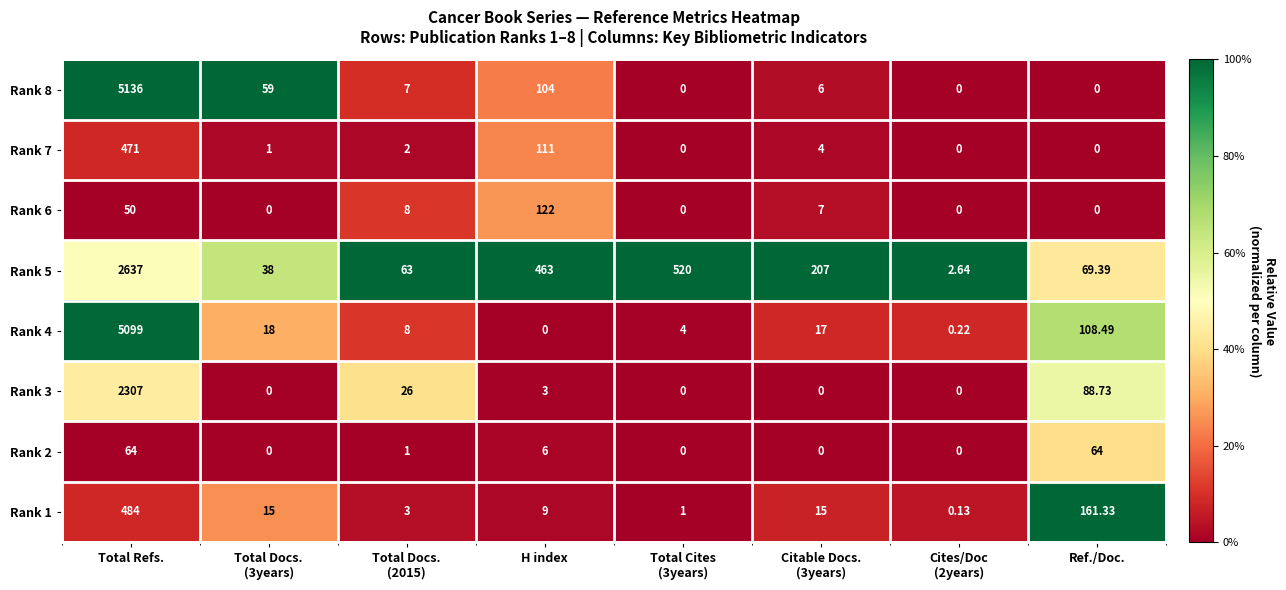

At which label does Rank 1 first exceed 15?

Total Refs.